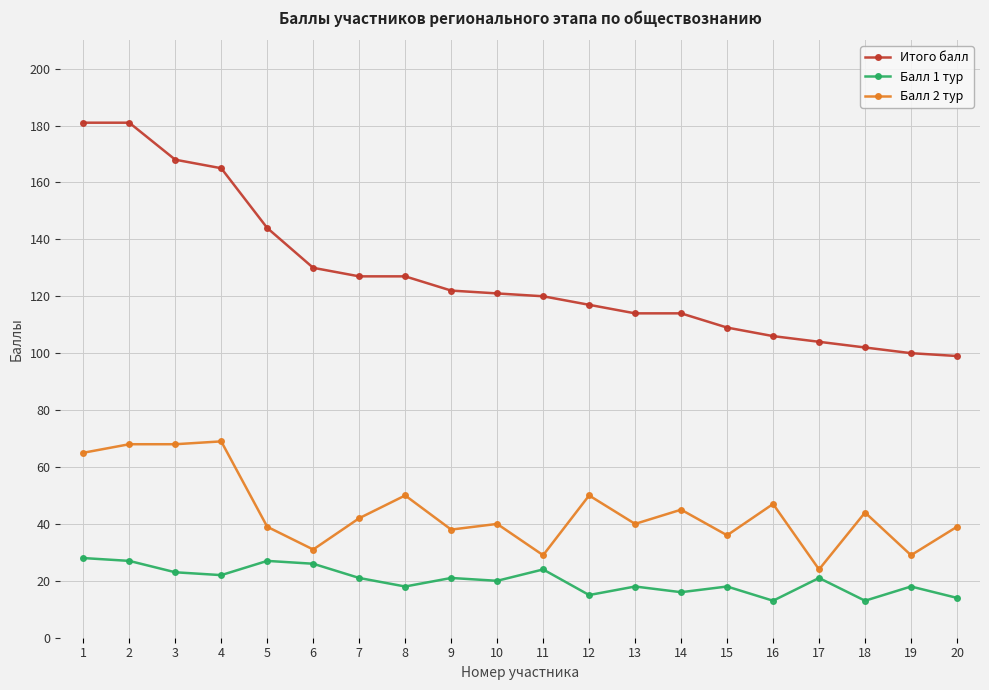

What is the value of the Балл 2 тур point at the 12th from the left?

50